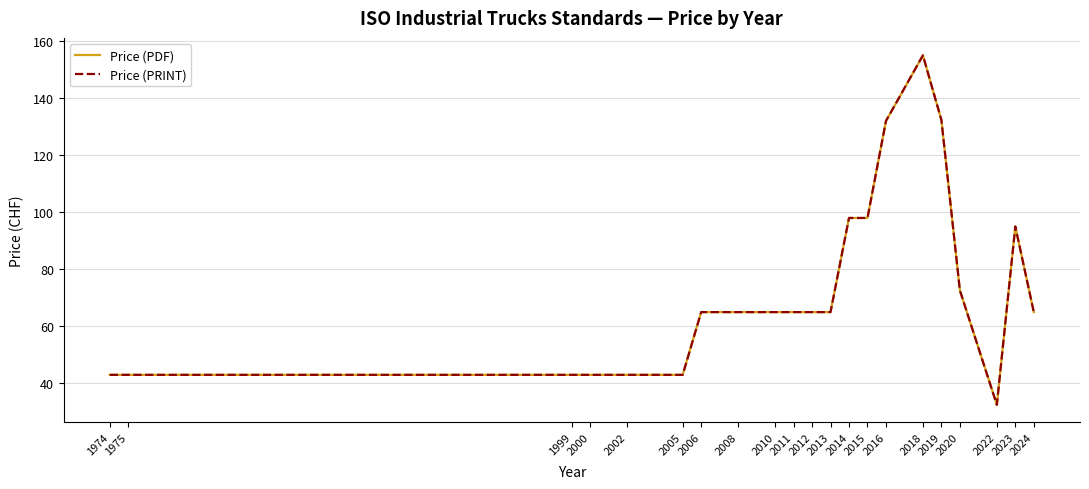

Is this an area chart (filled region under the line)?

No